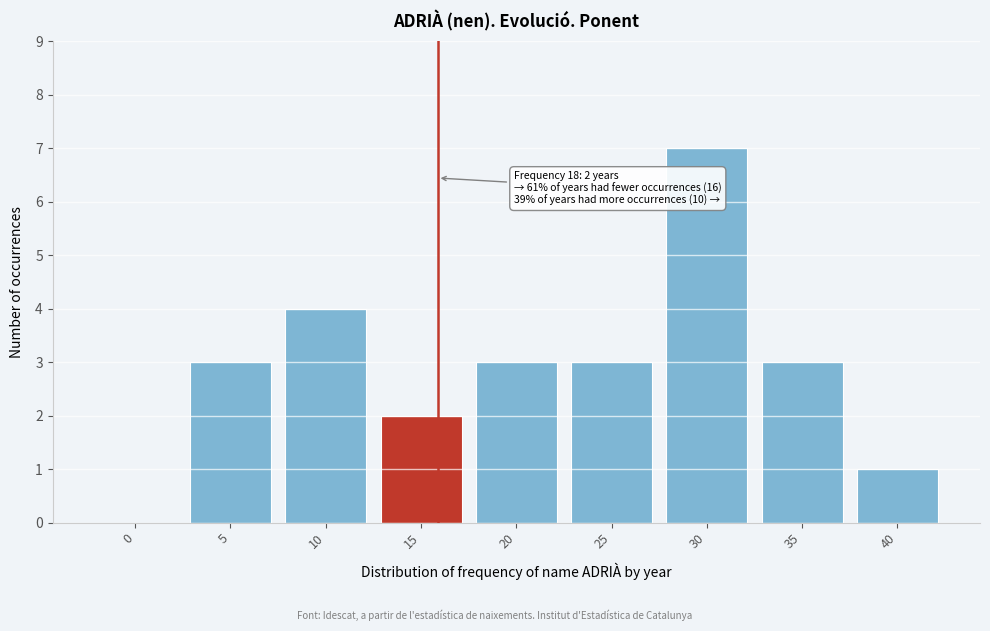

Reading left to right, list all the values displayed in this chart.

0=0	5=3	10=4	15=2	20=3	25=3	30=7	35=3	40=1